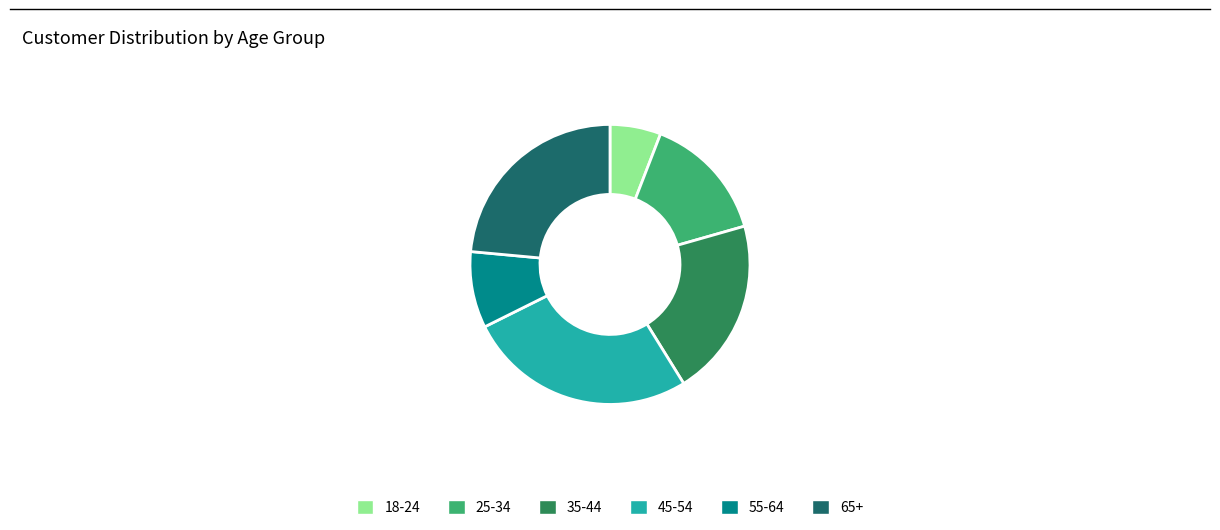

The 45-54 slice represents 18% of the pie. True or false?

False